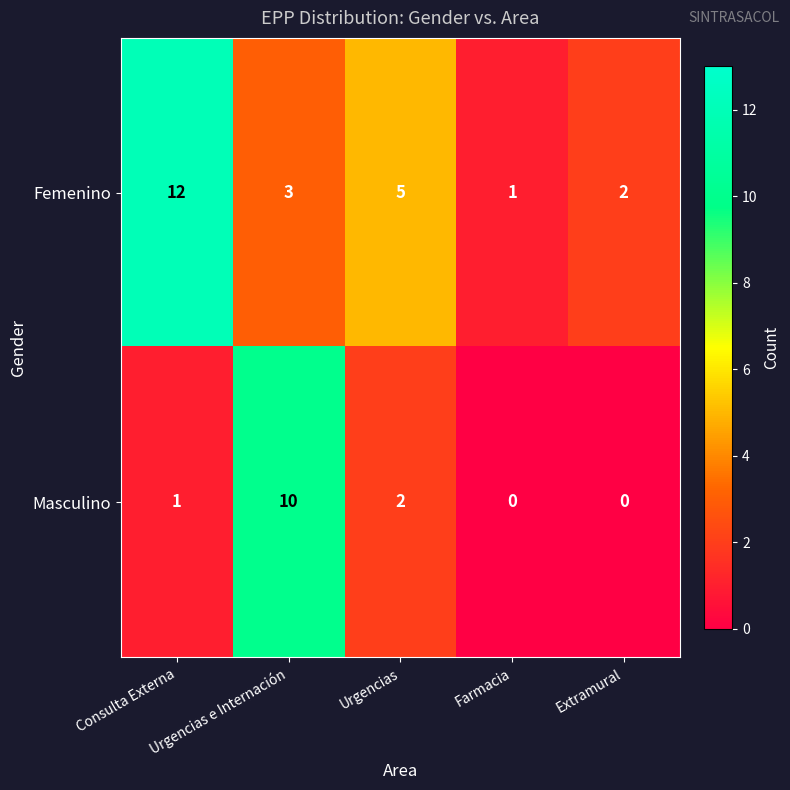

Which series has the largest total across all categories?

Femenino